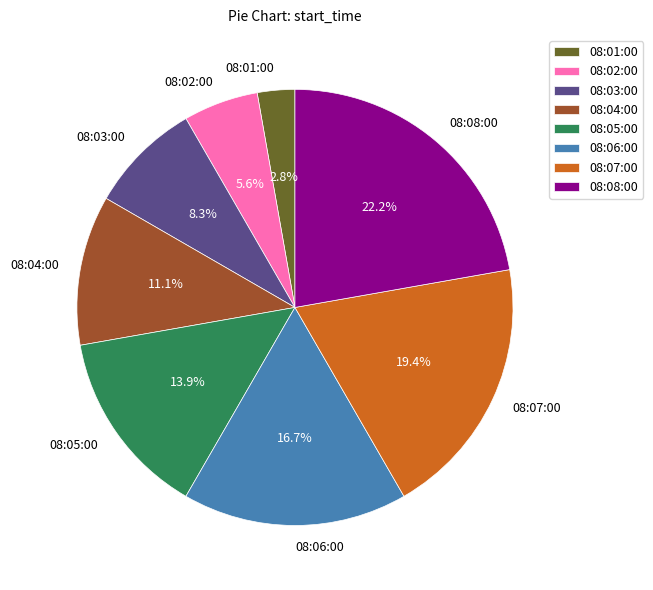

What is the largest slice in the pie chart?

08:08:00